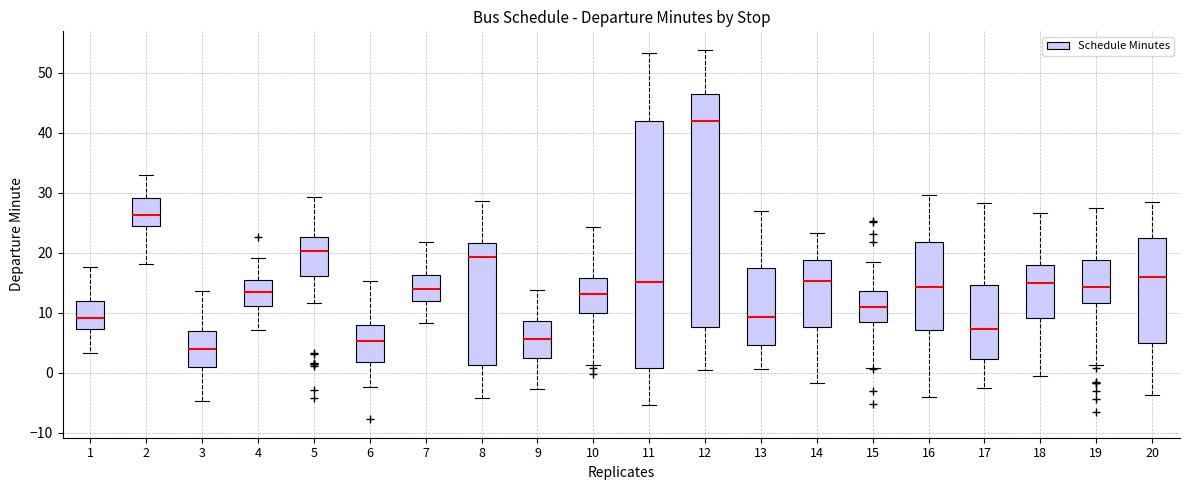

Where is the lower edge of the box at x = 7 on the y-axis? The values are not printed on the chart, so give them approximately, as read against the axis.

12